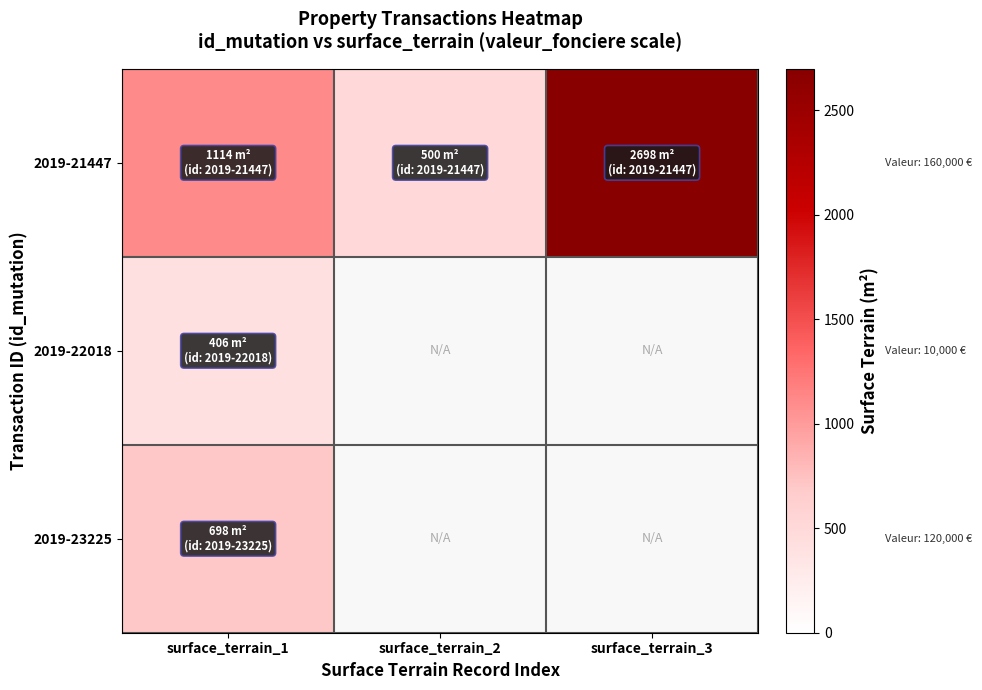

Which series changed the most between surface_terrain_1 and surface_terrain_2?

2019-21447